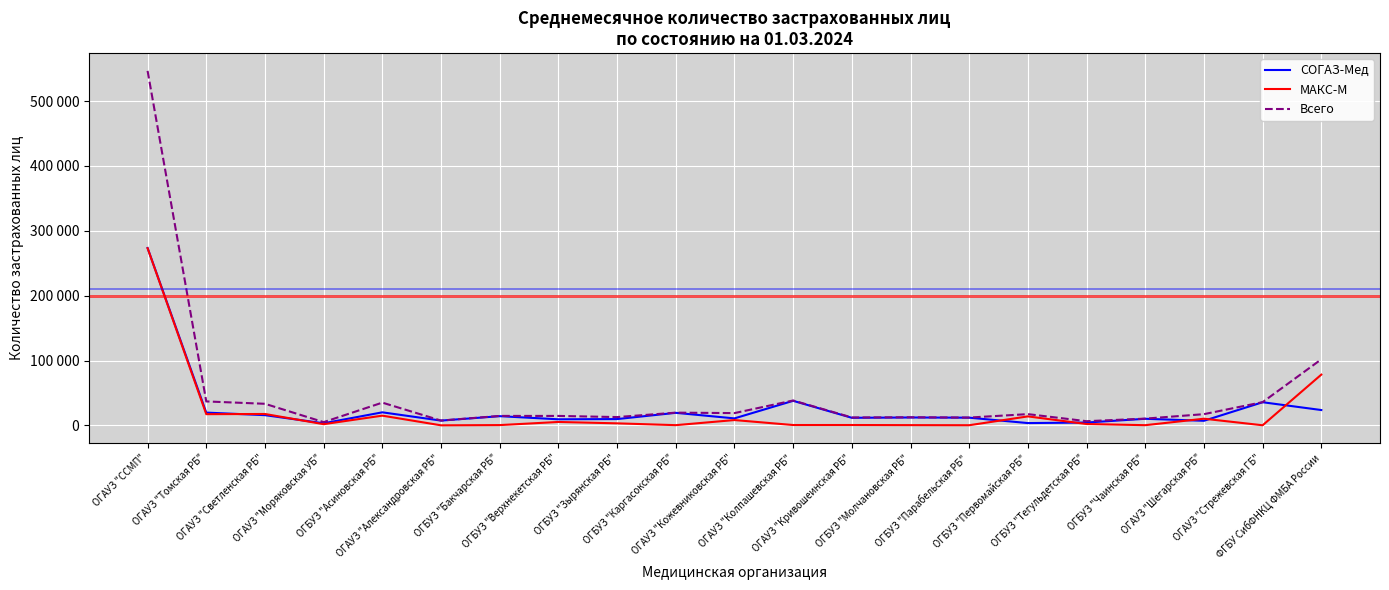

Reading left to right, list all the values displayed in this chart.

СОГАЗ-Мед: 273515	19643	15719	3176	20080	7326	14145	9319	9657	19297	10725	37821	11636	12103	11820	3503	4329	10110	7030	35641	23609
МАКС-М: 273183	17245	17522	1790	14947	37	390	5210	3092	288	8154	498	509	328	180	13796	2059	246	10221	128	78223
Всего: 546698	36888	33241	4966	35027	7363	14535	14529	12749	19585	18879	38319	12145	12431	12000	17299	6388	10356	17251	35769	101832